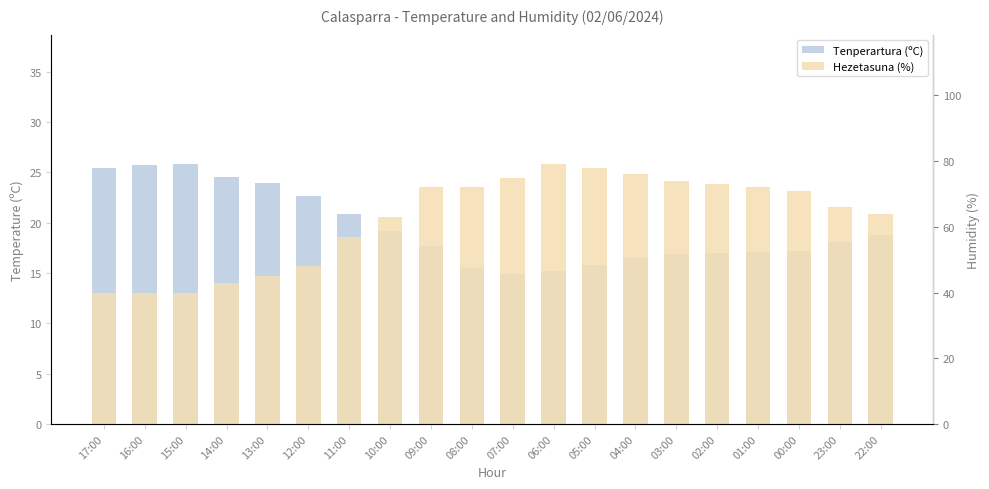

Is it true that Hezetasuna (%) equals 63.0 at 10:00?

True